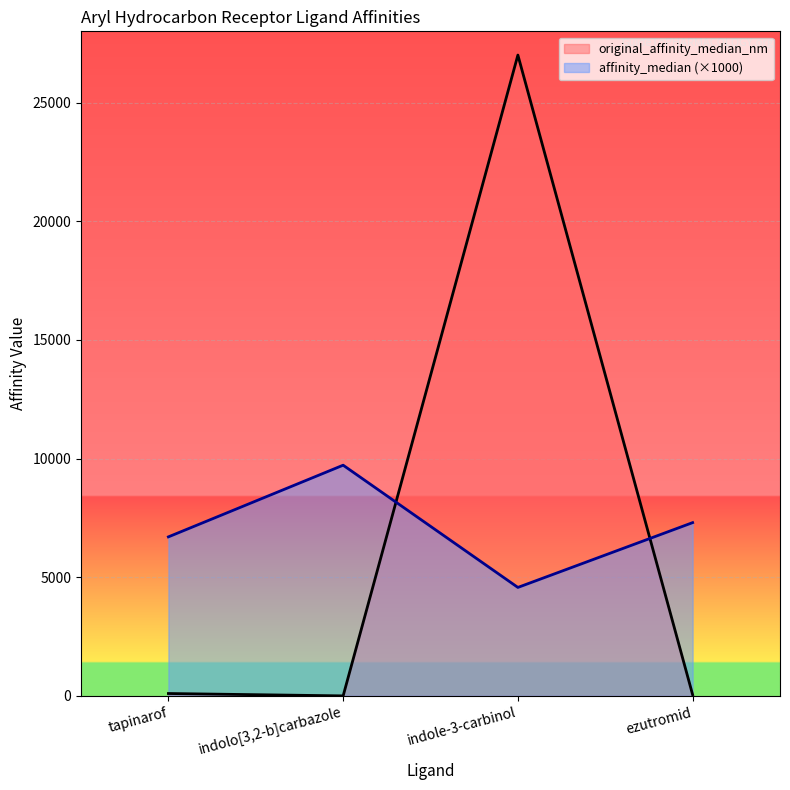

Reading left to right, list all the values displayed in this chart.

original_affinity_median_nm: 100.0	0.2	27000.0	50.0
affinity_median: 6700.0	9720.0	4570.0	7300.0